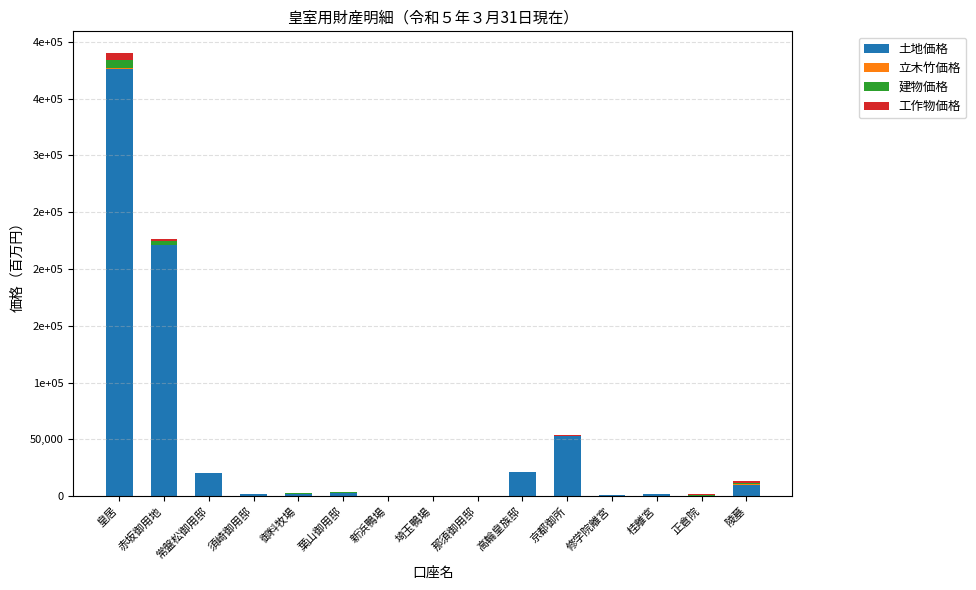

What is the average value of the 土地価格 series?

47494